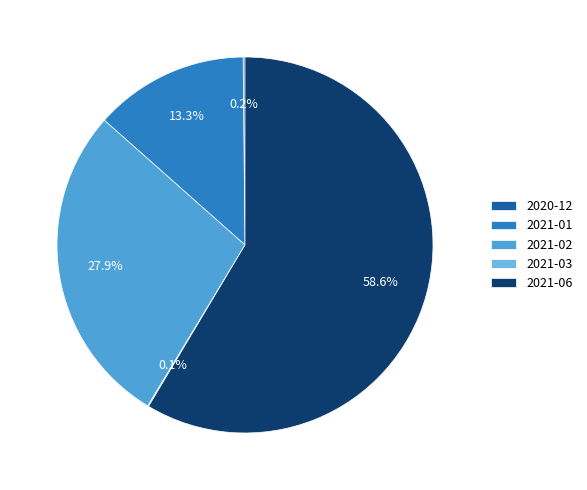

What is the change in value from 2021-01 to 2021-06?

+552